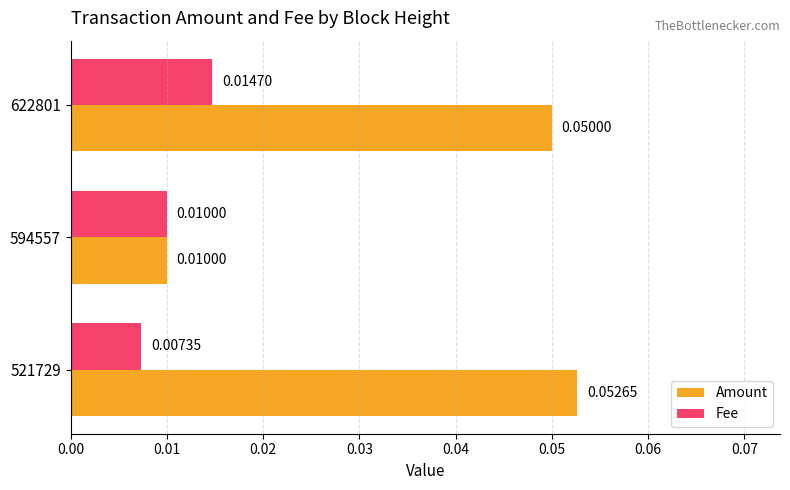

Which series has the largest range (max minus min)?

Amount